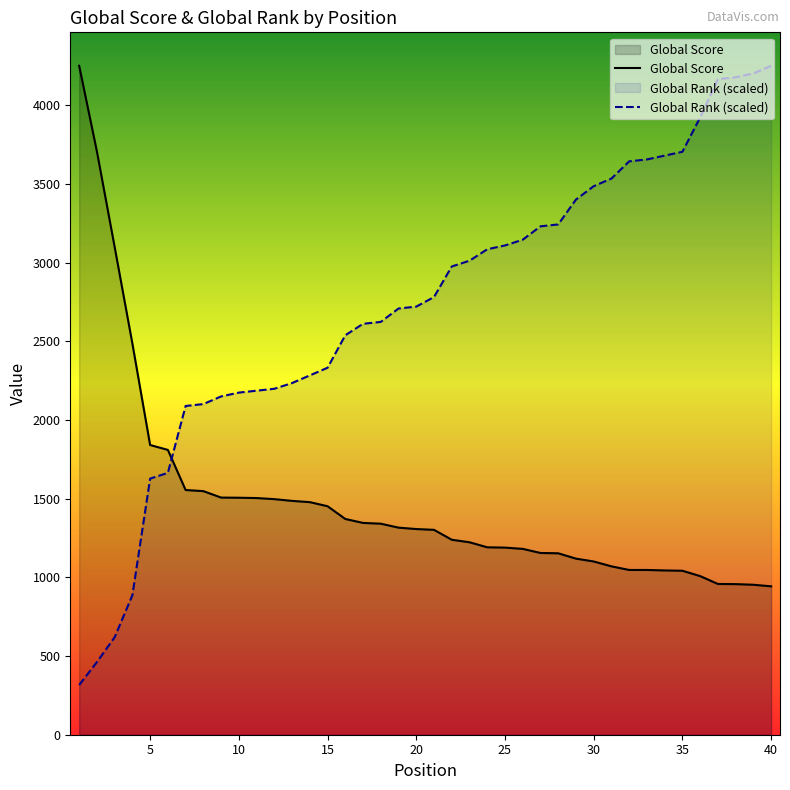

Which series changed the most between 19 and 21?

Global Rank